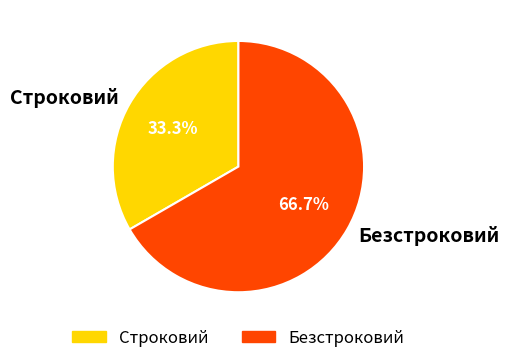

What percentage do Безстроковий and Строковий together represent?

100.0%